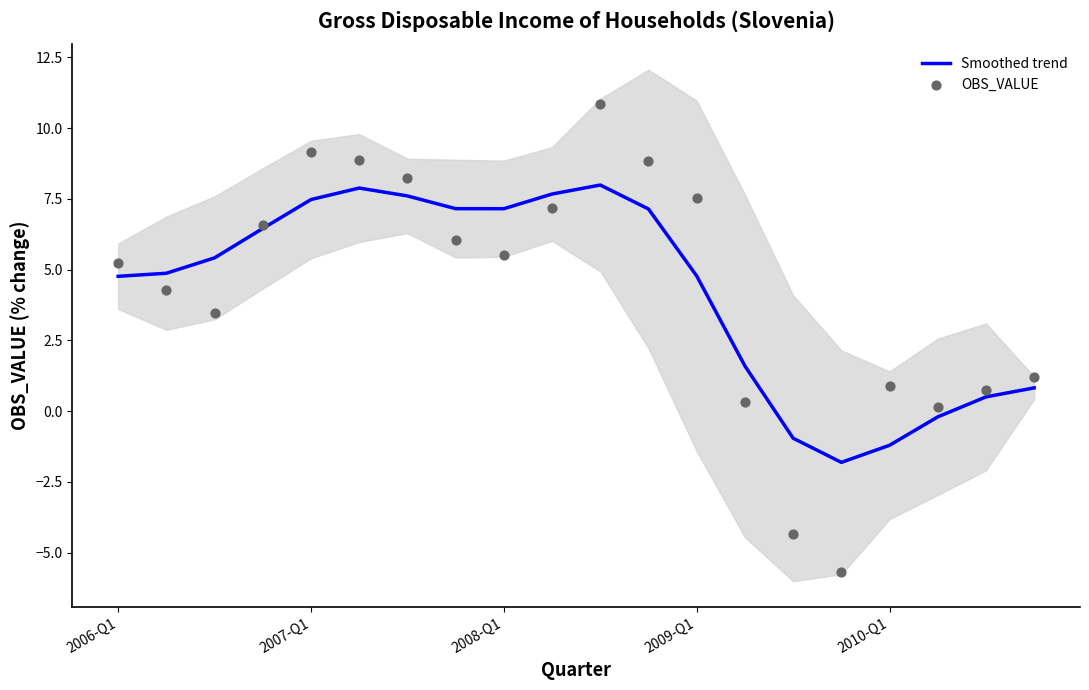

At how many categories does at least one series exceed 5?

12